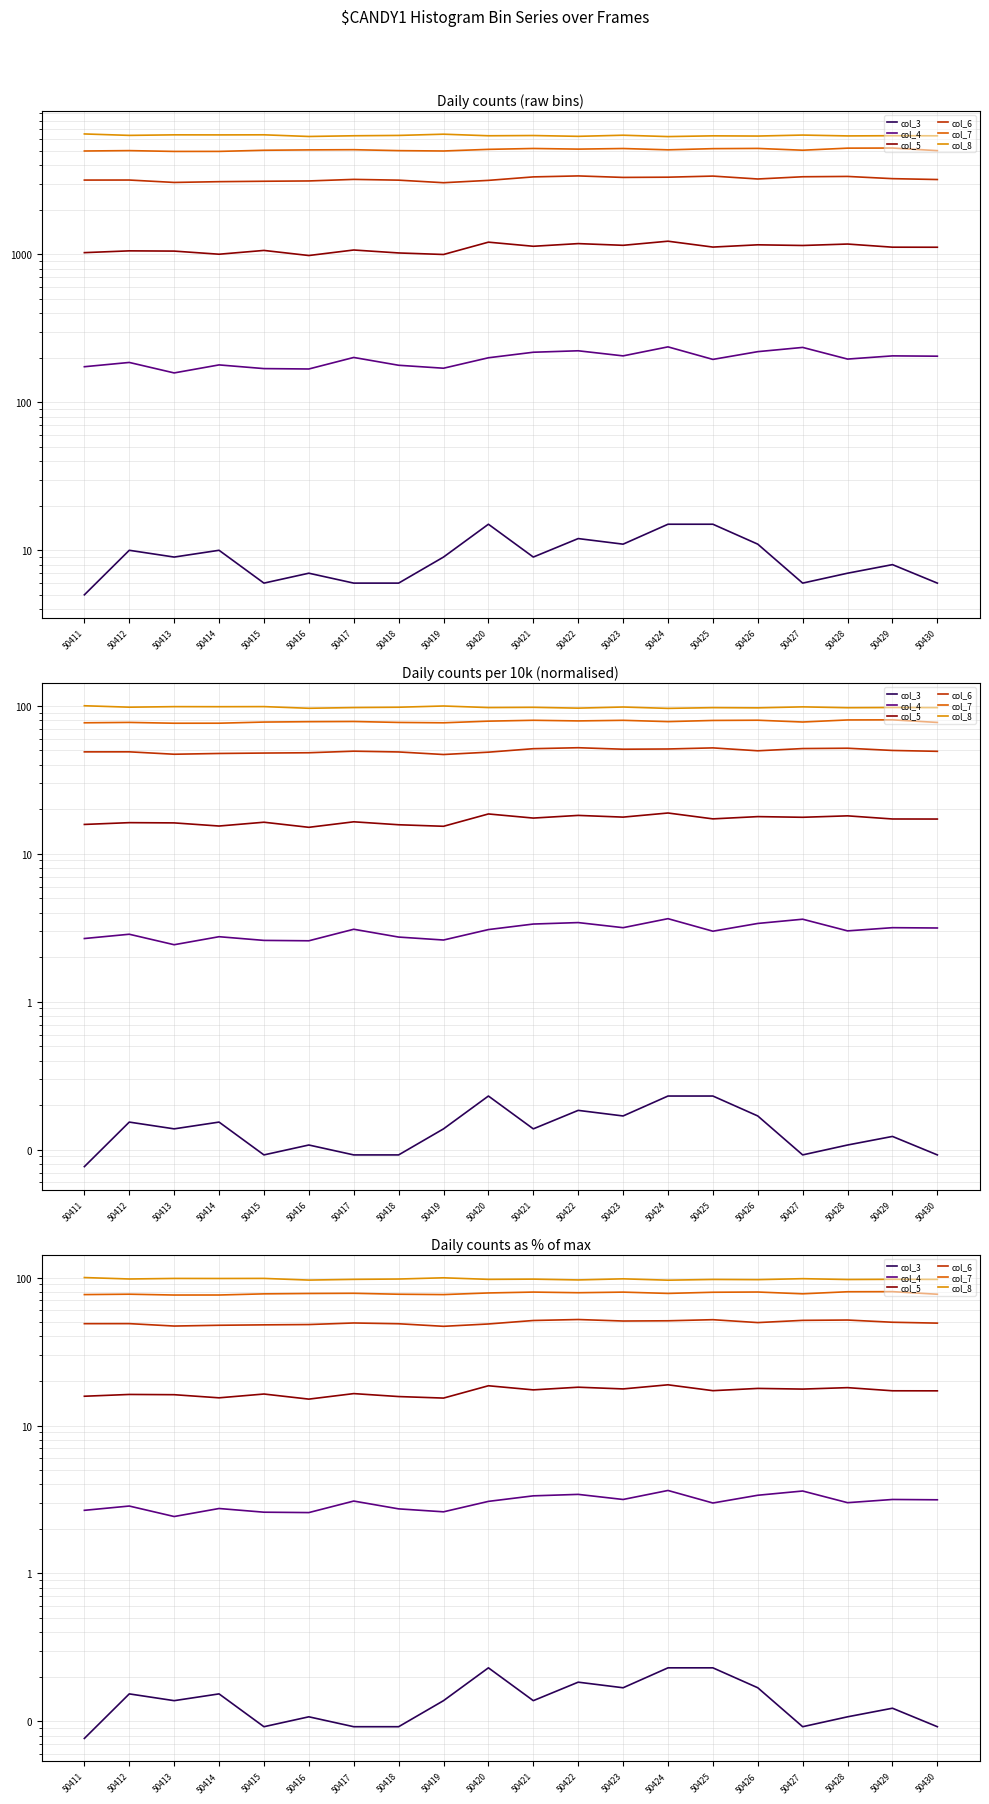

True or false: col_5 has more than 1 interior local peaks.

True